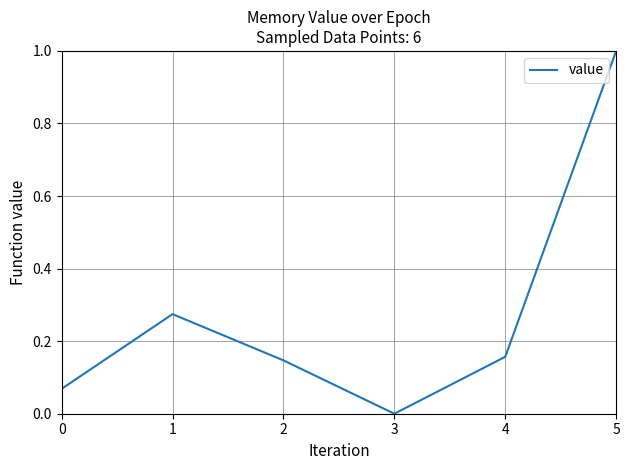

What is the sum of all values?

1.6